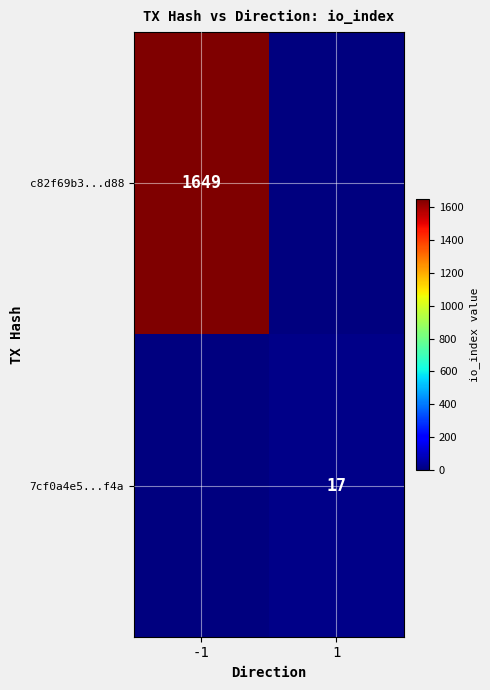

The 7cf0a4e5...f4a series shows 23 at 1. True or false?

False